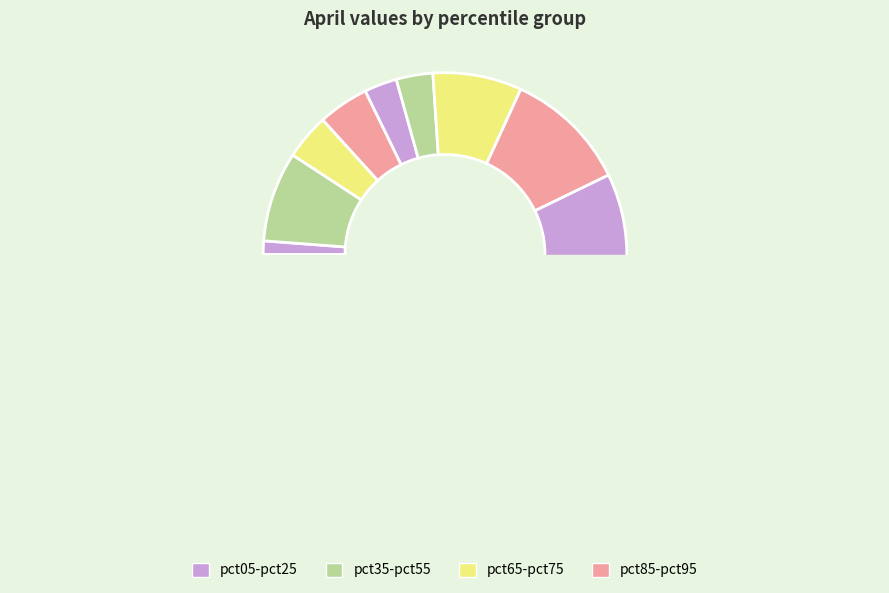

Is the sum of pct65 and pct55 greater than half?

No